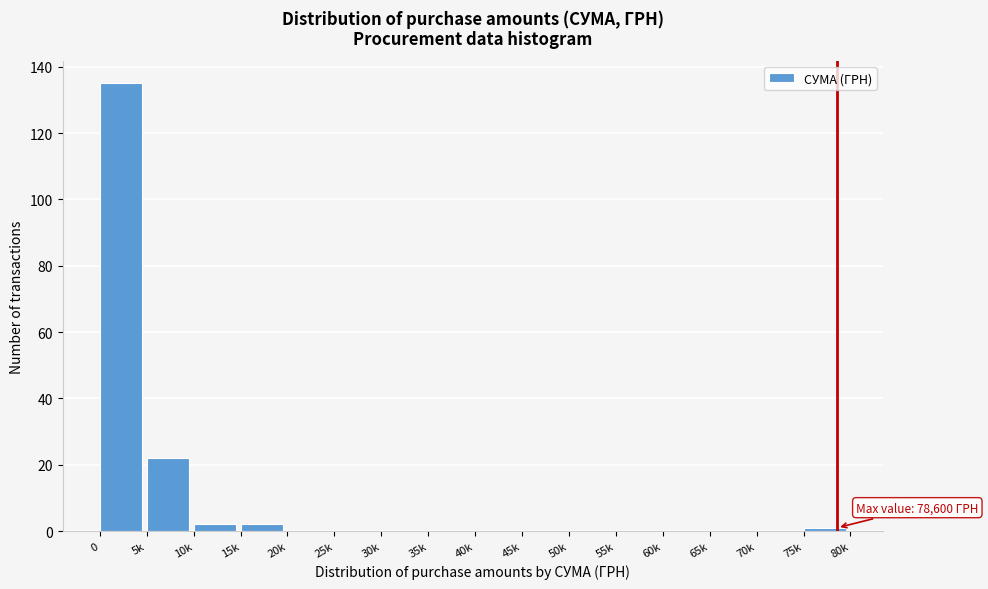

Reading left to right, transcribe all the data shown in this chart.

0=135	5k=22	10k=2	15k=2	20k=0	25k=0	30k=0	35k=0	40k=0	45k=0	50k=0	55k=0	60k=0	65k=0	70k=0	75k=1